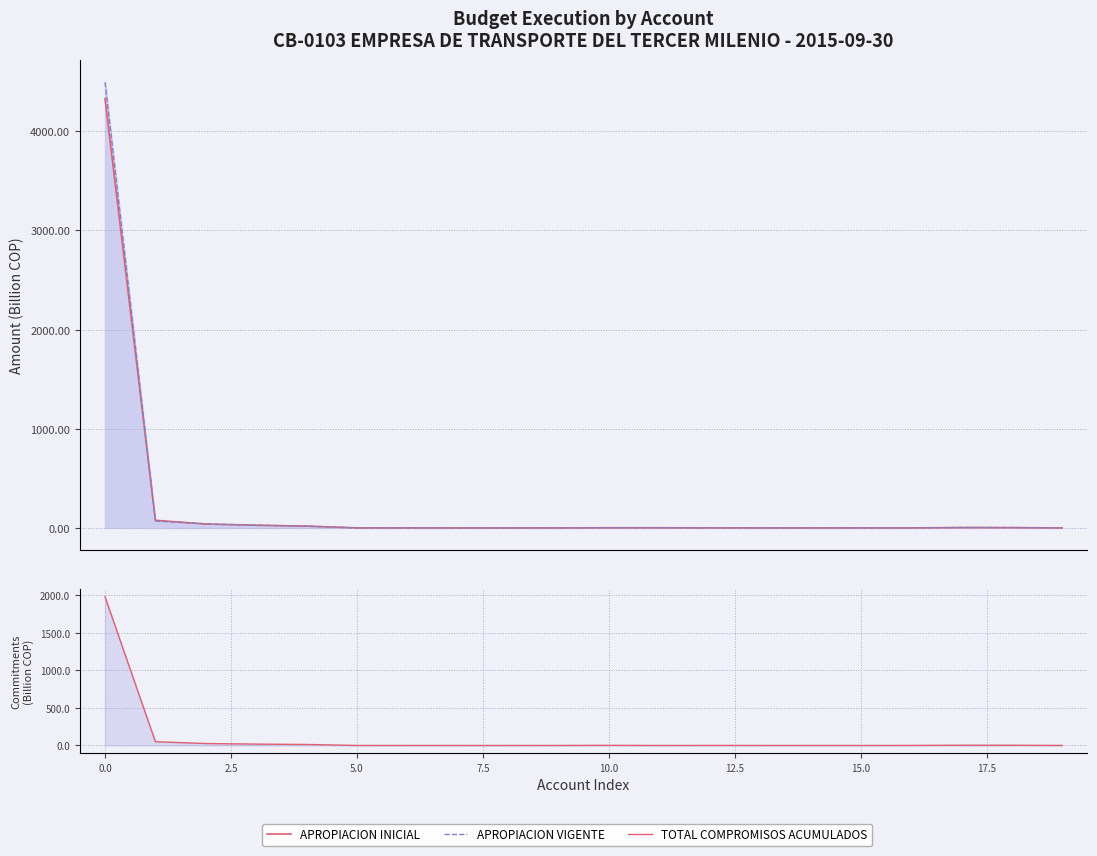

How many data points does each series have?

20